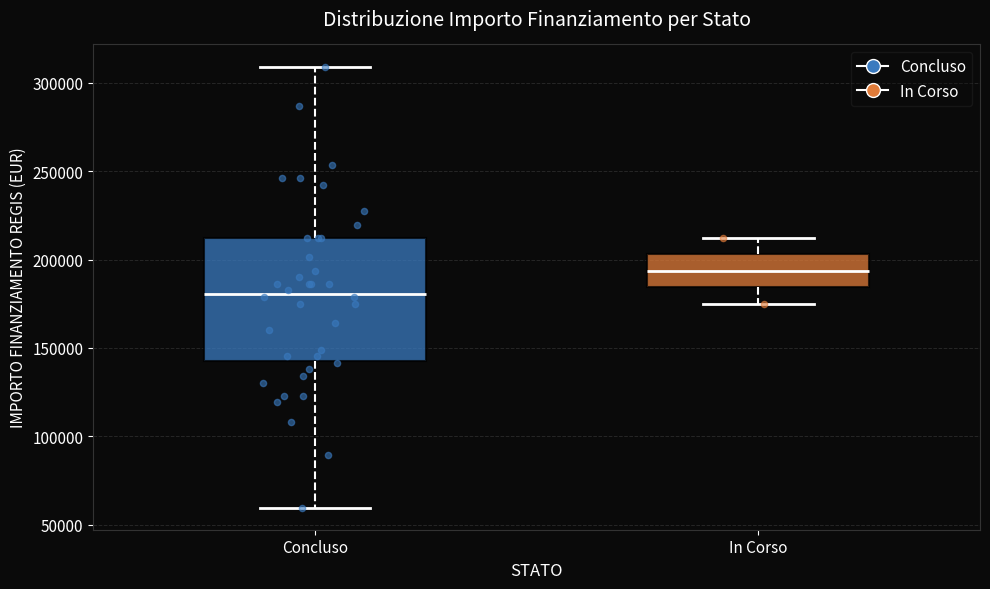

Reading left to right, read every box against the y-axis: the position of its median line, the range the box covers, and the ends of its whiskers. The values are not printed on the chart, so give them approximately, as read against the axis.

Concluso: median 180000, box 145000 to 210000, whiskers 60000 to 310000
In Corso: median 195000, box 185000 to 205000, whiskers 175000 to 210000